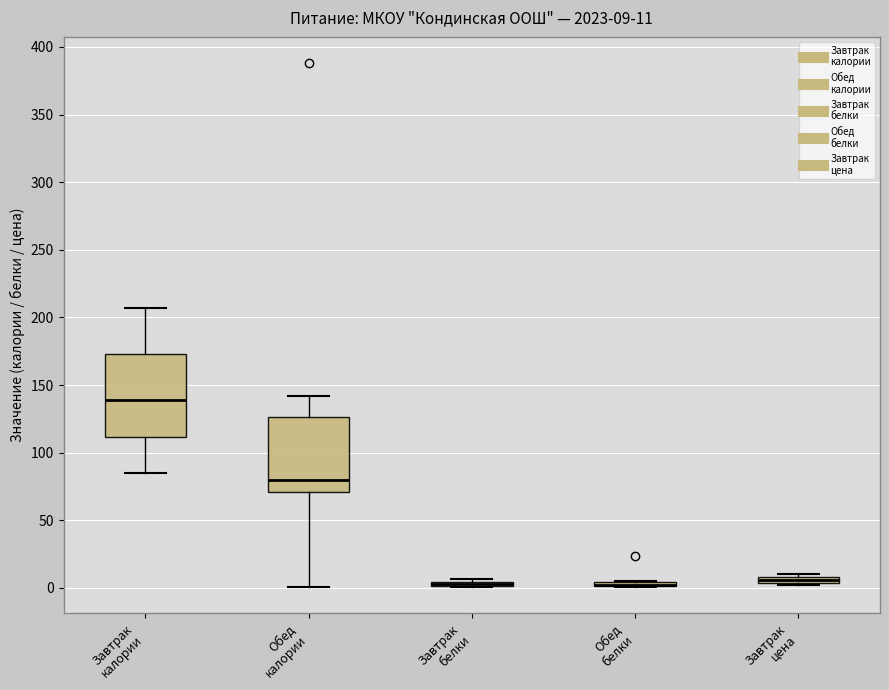

Comparing the boxes themselves (not the whiskers), which one is the tallest?

Завтрак калории